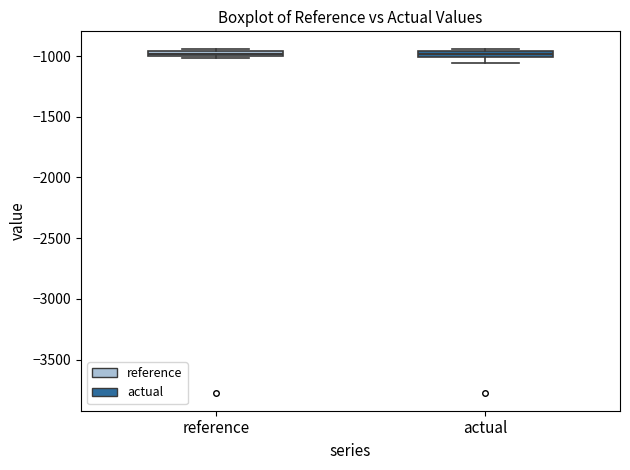

Where is the upper edge of the box for reference on the y-axis? The values are not printed on the chart, so give them approximately, as read against the axis.

-950